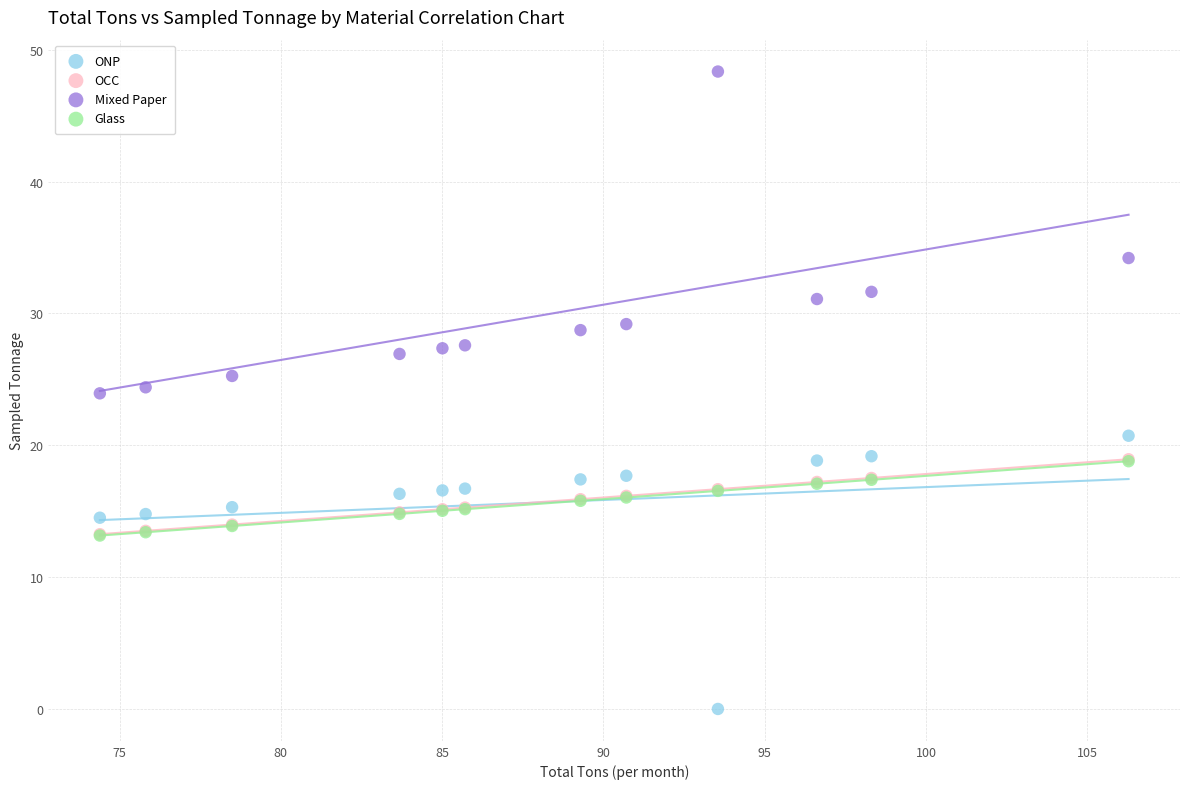

What are all the series names shown in the legend?

ONP, OCC, Mixed Paper, Glass